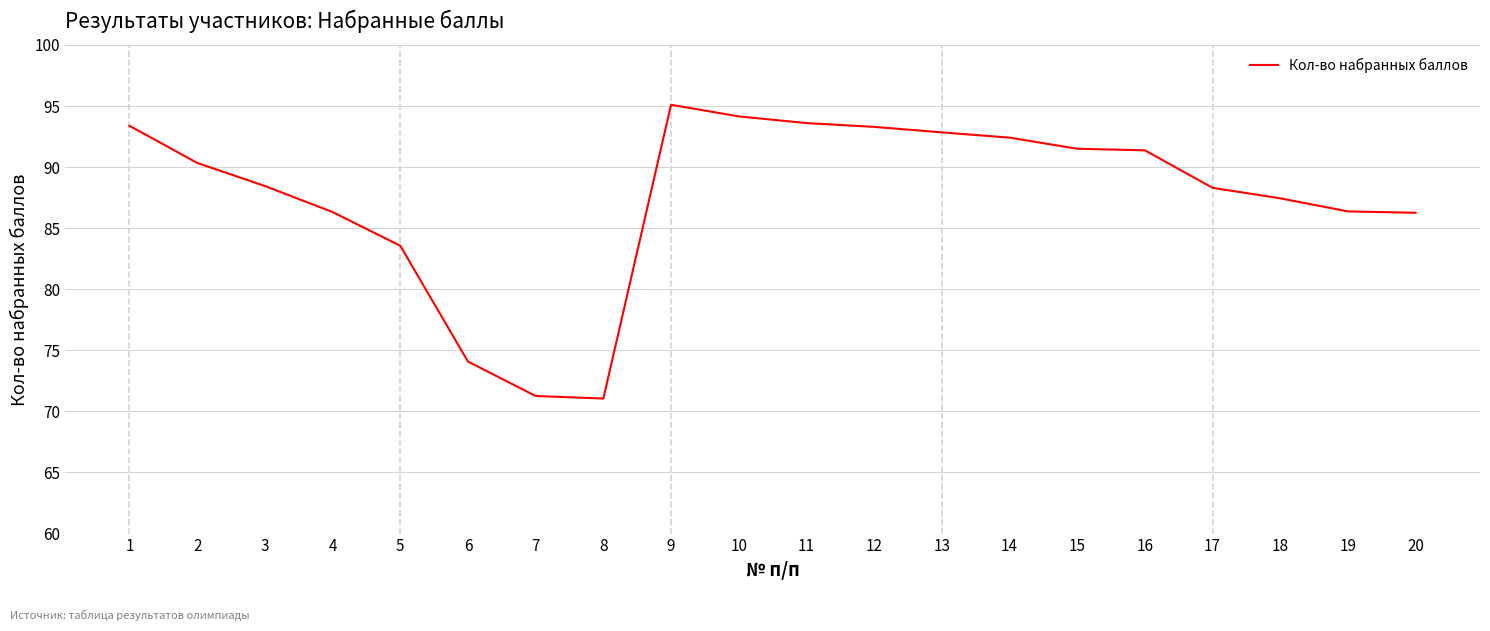

What is the ratio of the value at 1 to the value at 3?

1.1